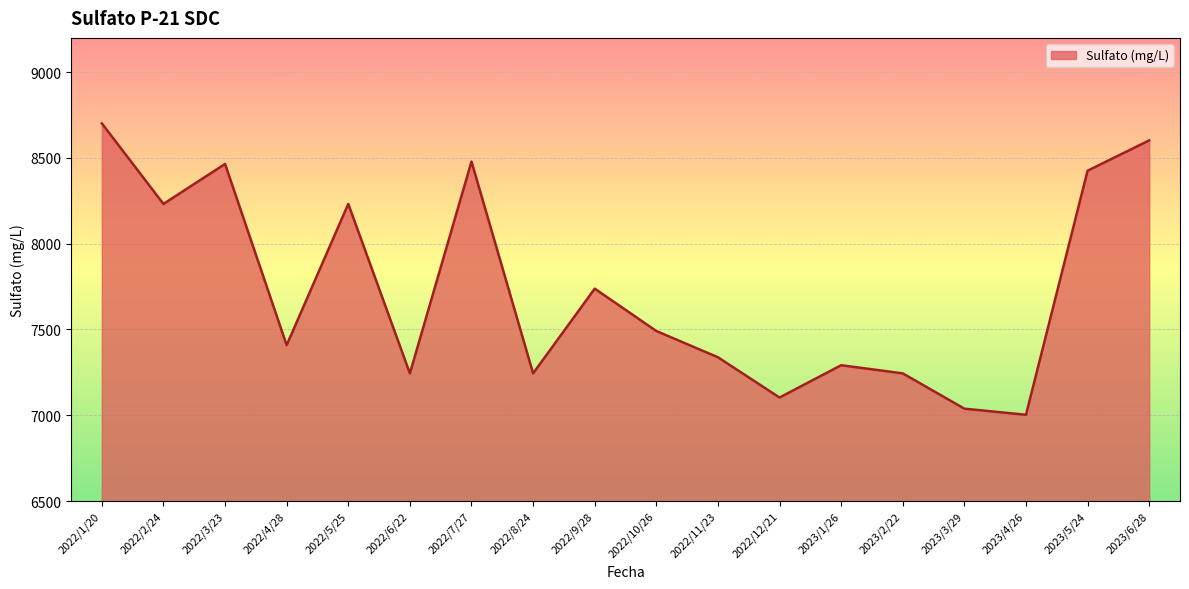

How many lines are shown in the chart?

1